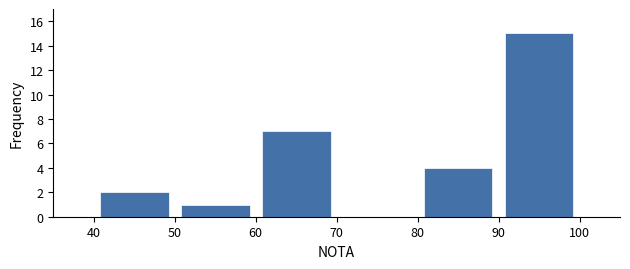

Over which range of the x-axis is the bar tallest?

90 to 100